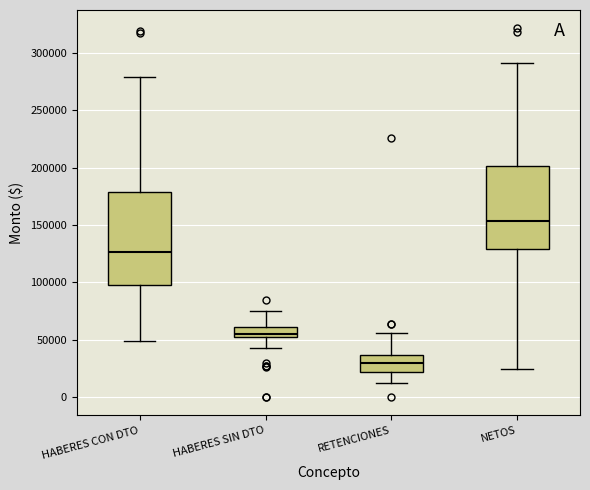

Which box's median line is the lowest?

RETENCIONES